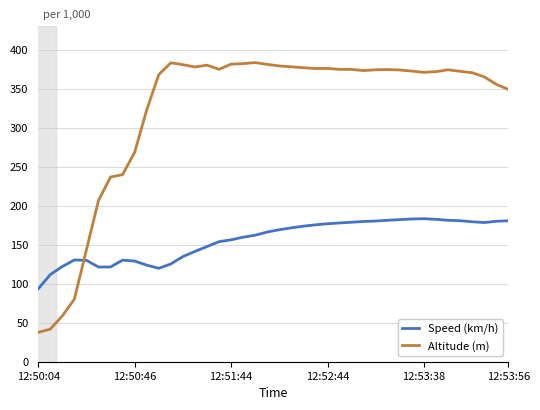

How many distinct data groups are displayed?

2